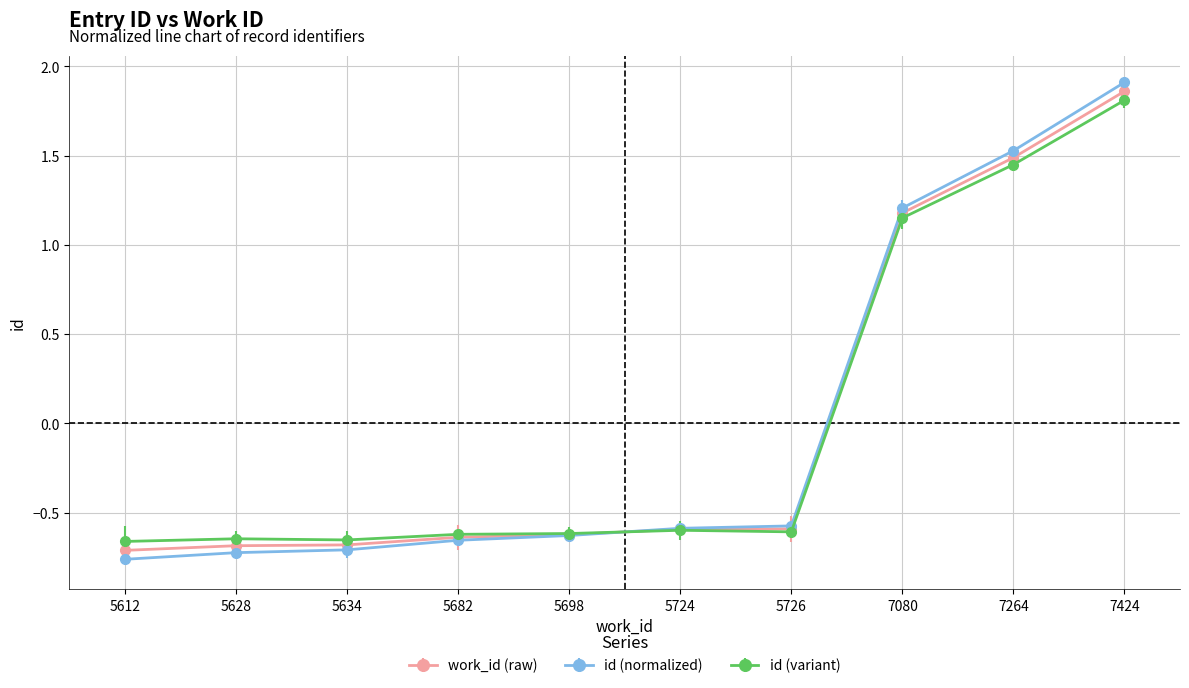

What is the highest value of the id (variant) series?

1.8